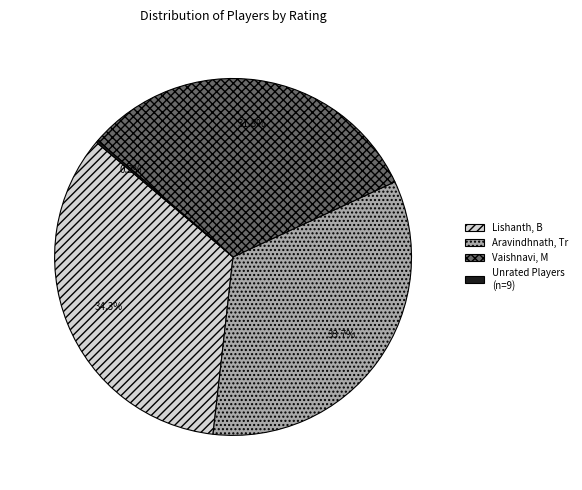

Which slice is the largest?

Lishanth, B